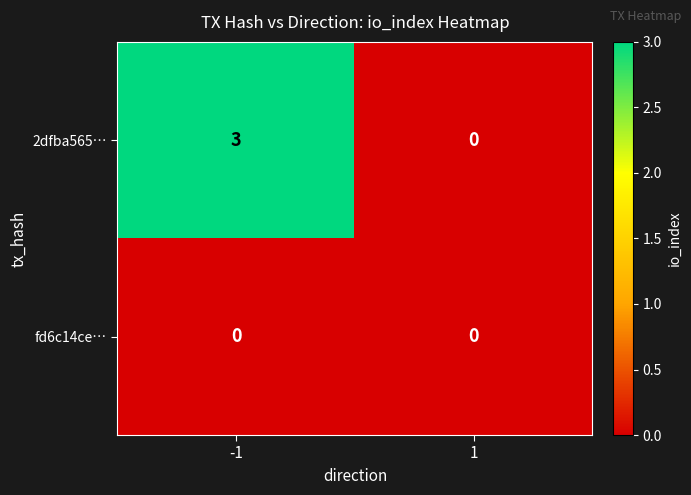

Which series changed the most between -1 and 1?

2dfba565…